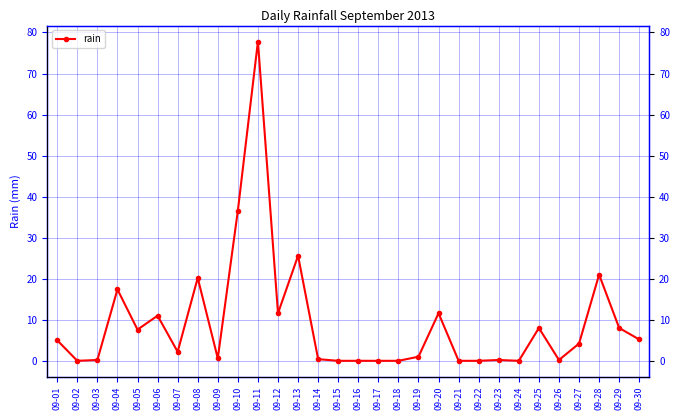

What is the change in value from 09-26 to 09-30?

+5.0